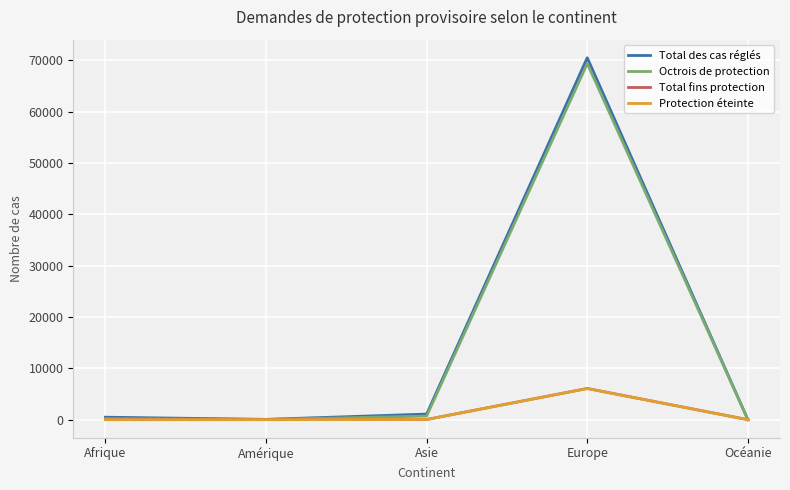

What is the difference between the highest and lowest values at Europe?

64439